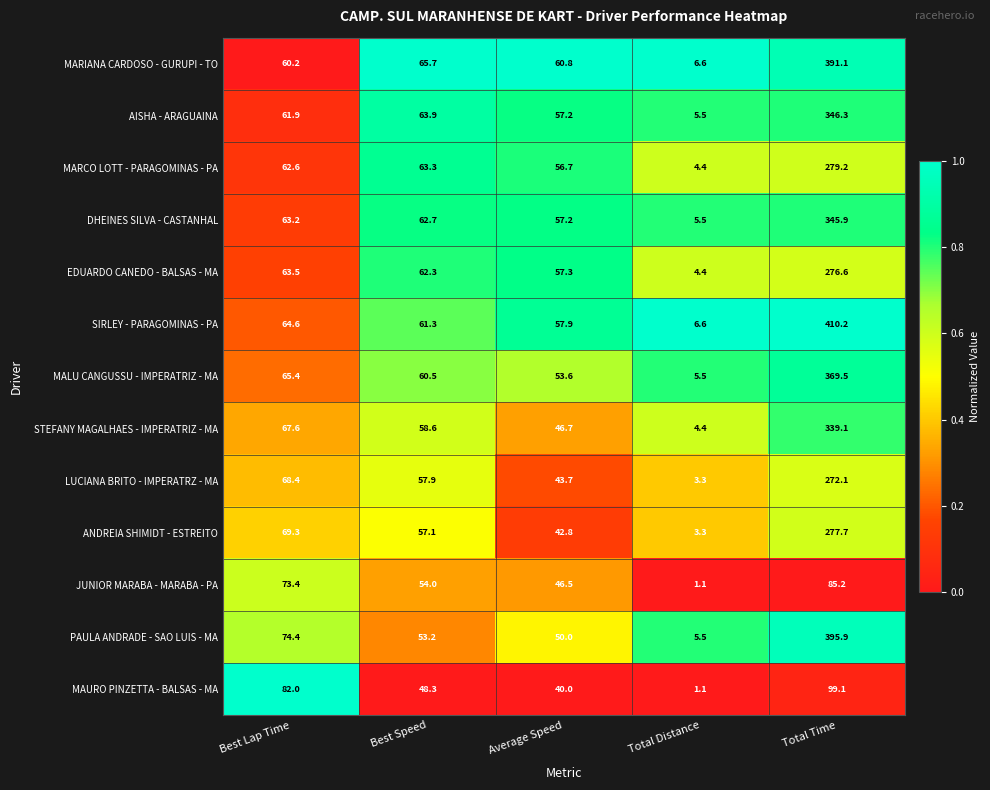

At which label does MALU CANGUSSU - IMPERATRIZ - MA first exceed 60?

Best Lap Time